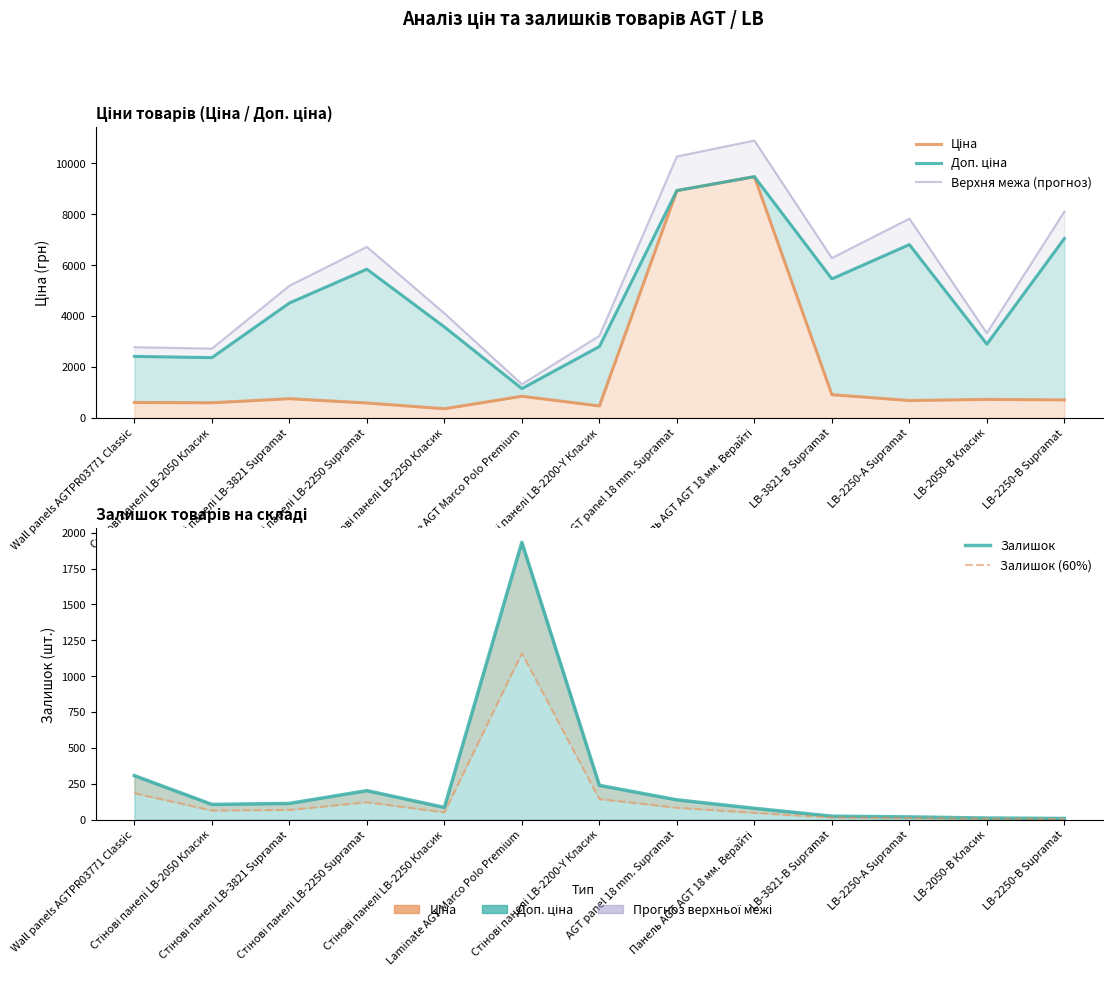

Read the Залишок value at AGT panel 18 mm. Supramat.

138.0